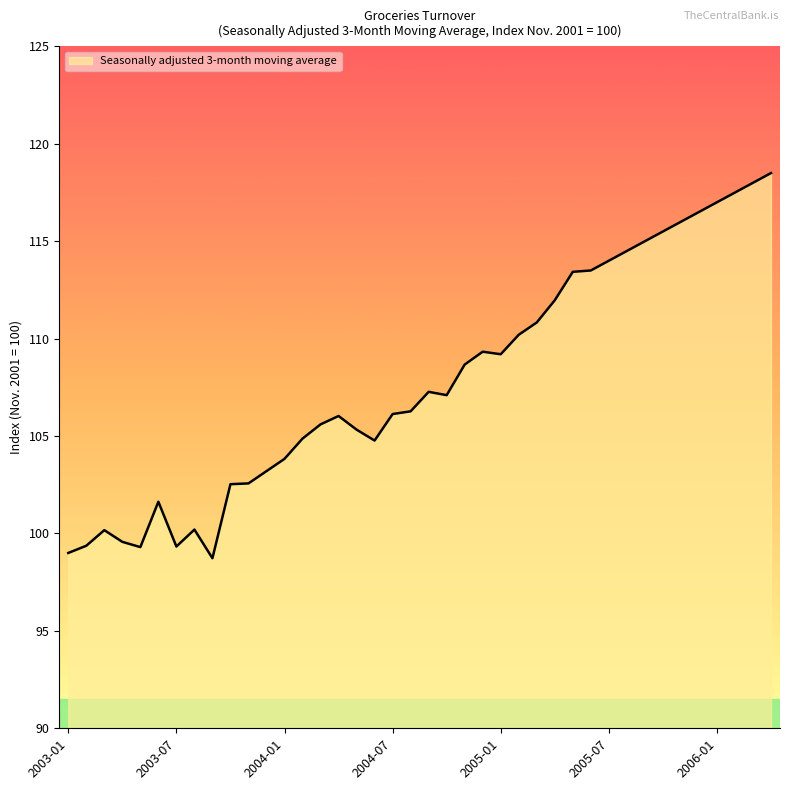

What is the difference between the maximum and minimum values?

19.8